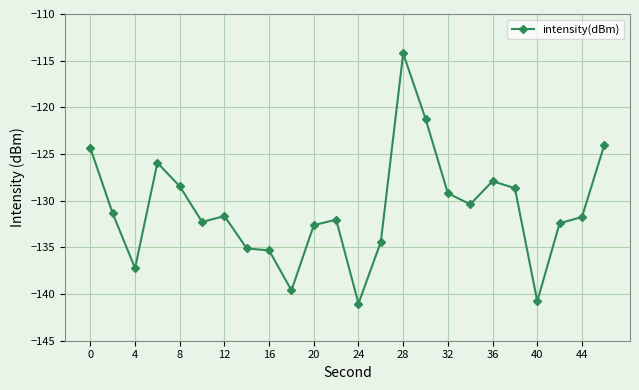

What is the value of the 5th point from the left?

-128.5